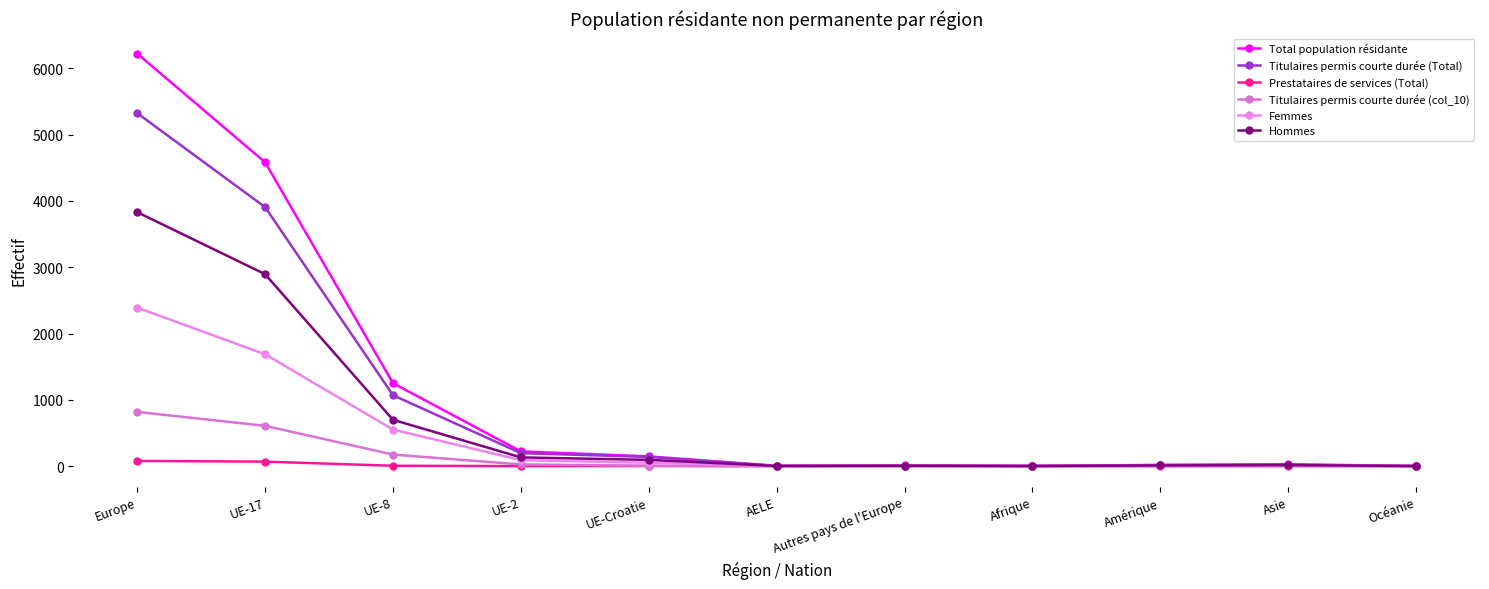

What is the value of the Titulaires permis courte durée (Total) point at the 7th from the left?

9